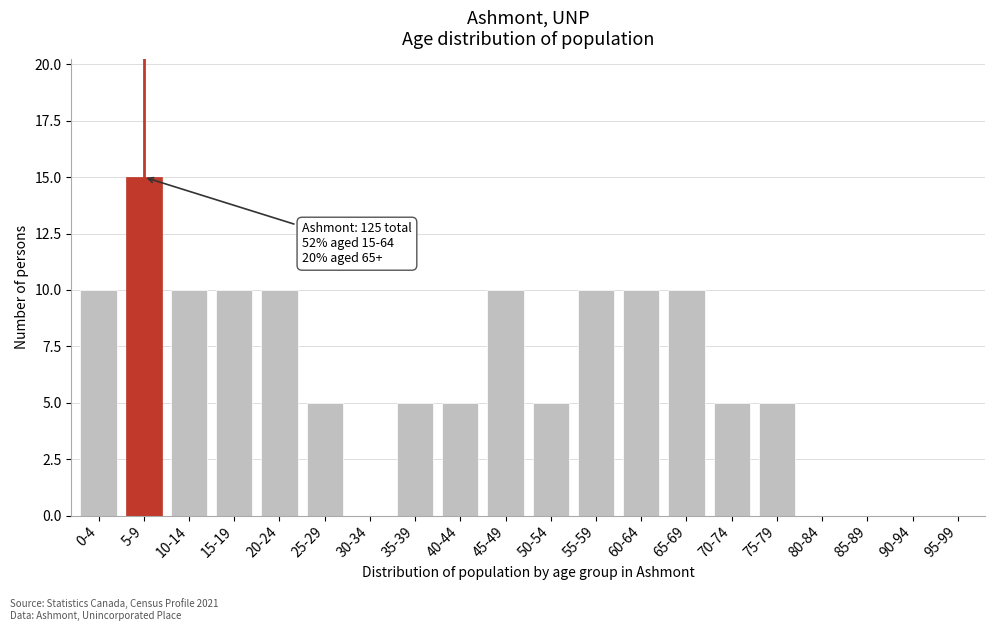

Reading right to left, list all the values displayed in this chart.

95-99=0	90-94=0	85-89=0	80-84=0	75-79=5	70-74=5	65-69=10	60-64=10	55-59=10	50-54=5	45-49=10	40-44=5	35-39=5	30-34=0	25-29=5	20-24=10	15-19=10	10-14=10	5-9=15	0-4=10